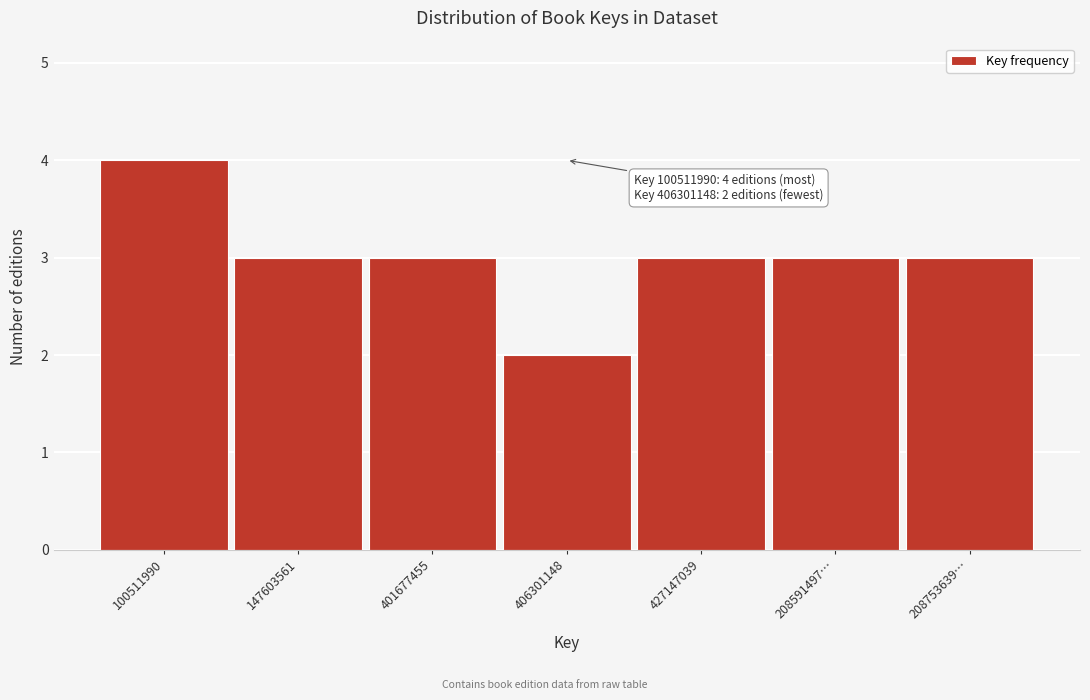

Reading right to left, transcribe all the data shown in this chart.

3	3	3	2	3	3	4